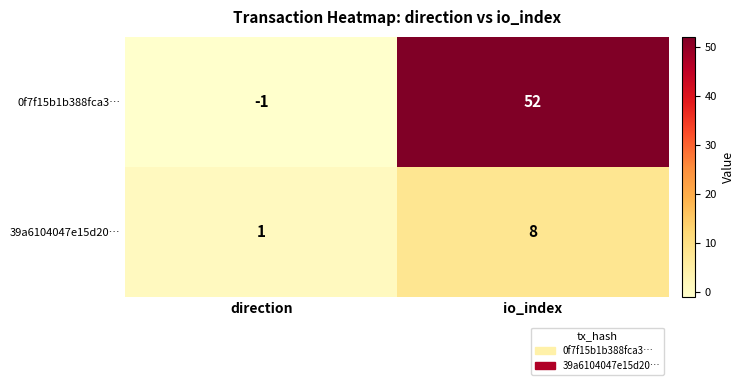

Rank the series by their maximum value, from highest to lowest.

0f7f15b1b388fca3…, 39a6104047e15d20…